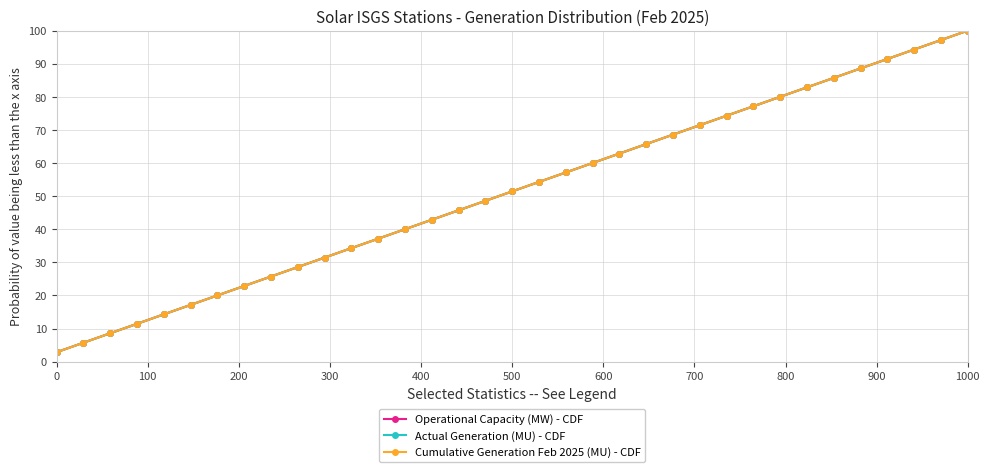

Reading left to right, list all the values displayed in this chart.

Operational Capacity (MW) - CDF: 2.9	5.7	8.6	11.4	14.3	17.1	20.0	22.9	25.7	28.6	31.4	34.3	37.1	40.0	42.9	45.7	48.6	51.4	54.3	57.1	60.0	62.9	65.7	68.6	71.4	74.3	77.1	80.0	82.9	85.7	88.6	91.4	94.3	97.1	100.0
Actual Generation (MU) - CDF: 2.9	5.7	8.6	11.4	14.3	17.1	20.0	22.9	25.7	28.6	31.4	34.3	37.1	40.0	42.9	45.7	48.6	51.4	54.3	57.1	60.0	62.9	65.7	68.6	71.4	74.3	77.1	80.0	82.9	85.7	88.6	91.4	94.3	97.1	100.0
Cumulative Generation Feb 2025 (MU) - CDF: 2.9	5.7	8.6	11.4	14.3	17.1	20.0	22.9	25.7	28.6	31.4	34.3	37.1	40.0	42.9	45.7	48.6	51.4	54.3	57.1	60.0	62.9	65.7	68.6	71.4	74.3	77.1	80.0	82.9	85.7	88.6	91.4	94.3	97.1	100.0